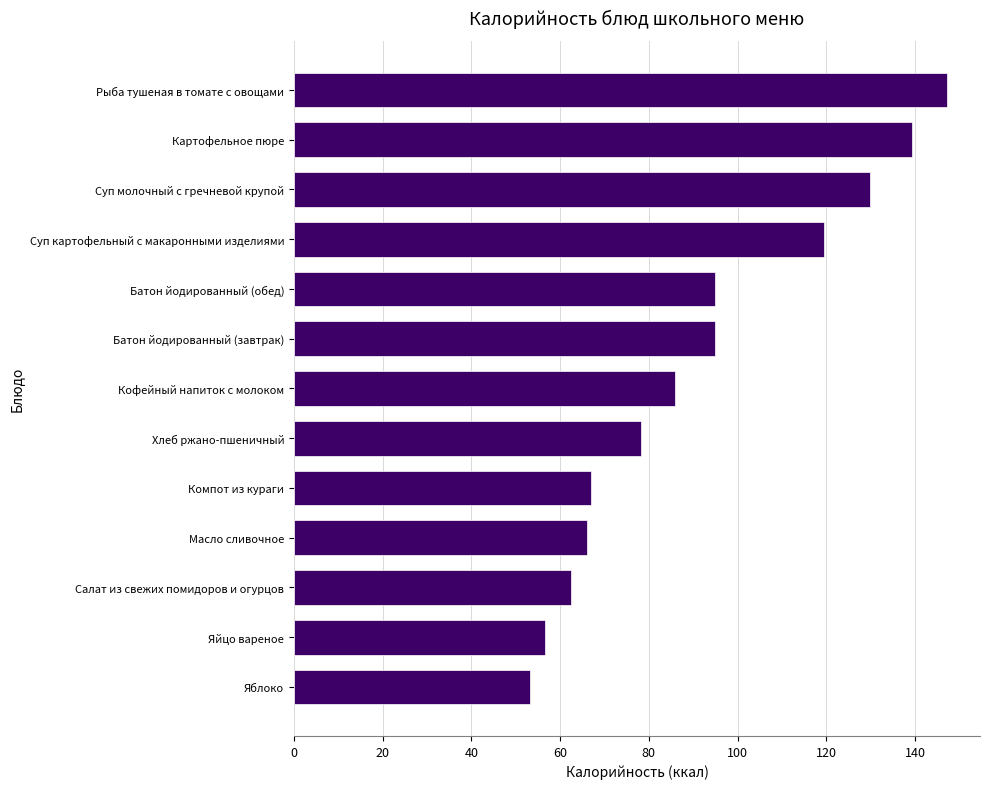

The chart shows a value of 139.4 at Картофельное пюре. True or false?

True